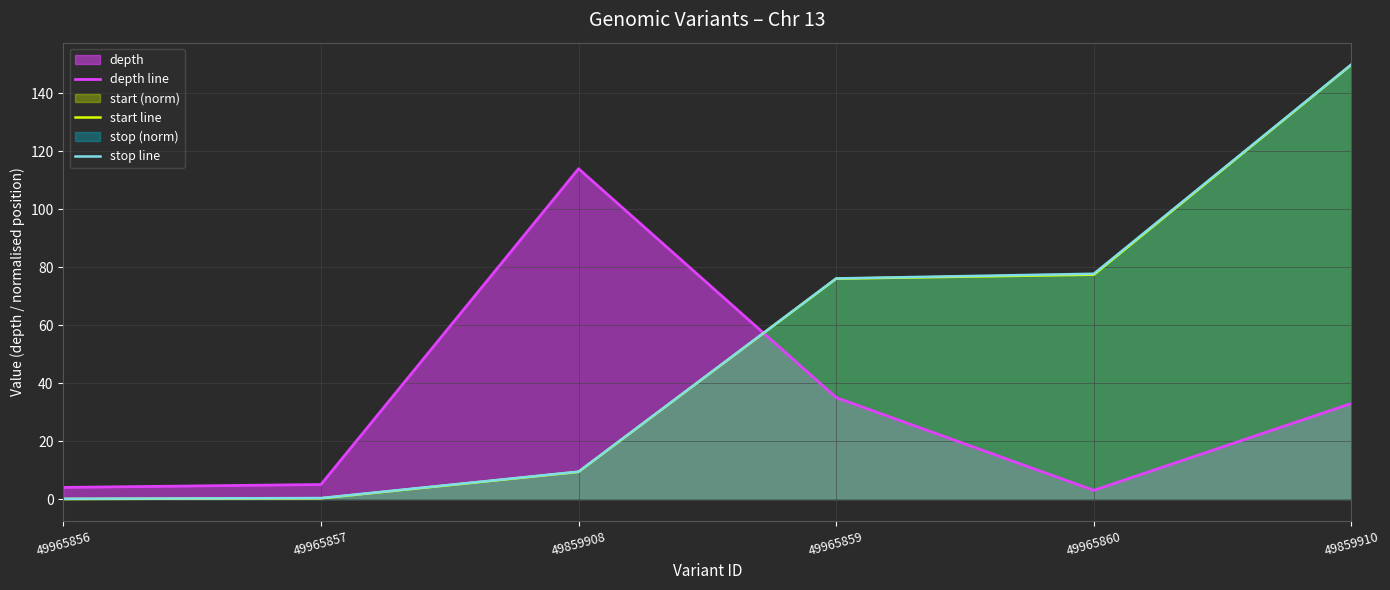

Reading left to right, list all the values displayed in this chart.

depth line: 49965856=4.0	49965857=5.0	49859908=114.0	49965859=35.0	49965860=3.0	49859910=33.0
start line: 49965856=0.0	49965857=0.2	49859908=9.4	49965859=76.0	49965860=77.4	49859910=149.9
stop line: 49965856=0.1	49965857=0.3	49859908=9.4	49965859=76.1	49965860=77.7	49859910=150.0